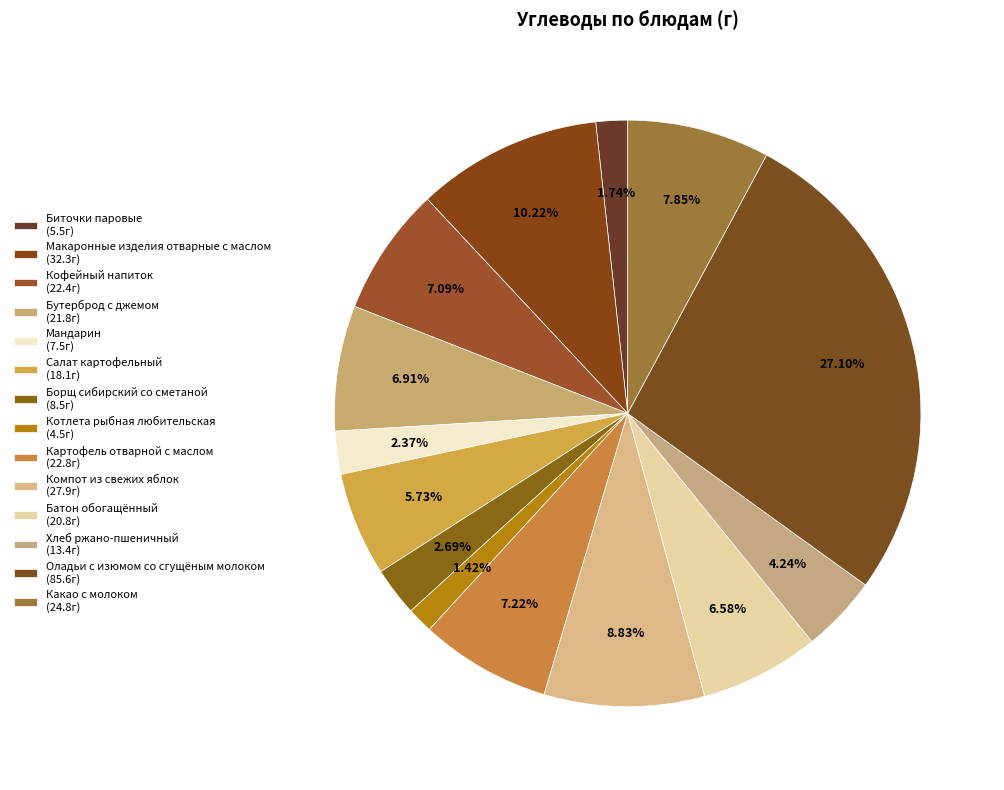

How many segments does this pie chart have?

14